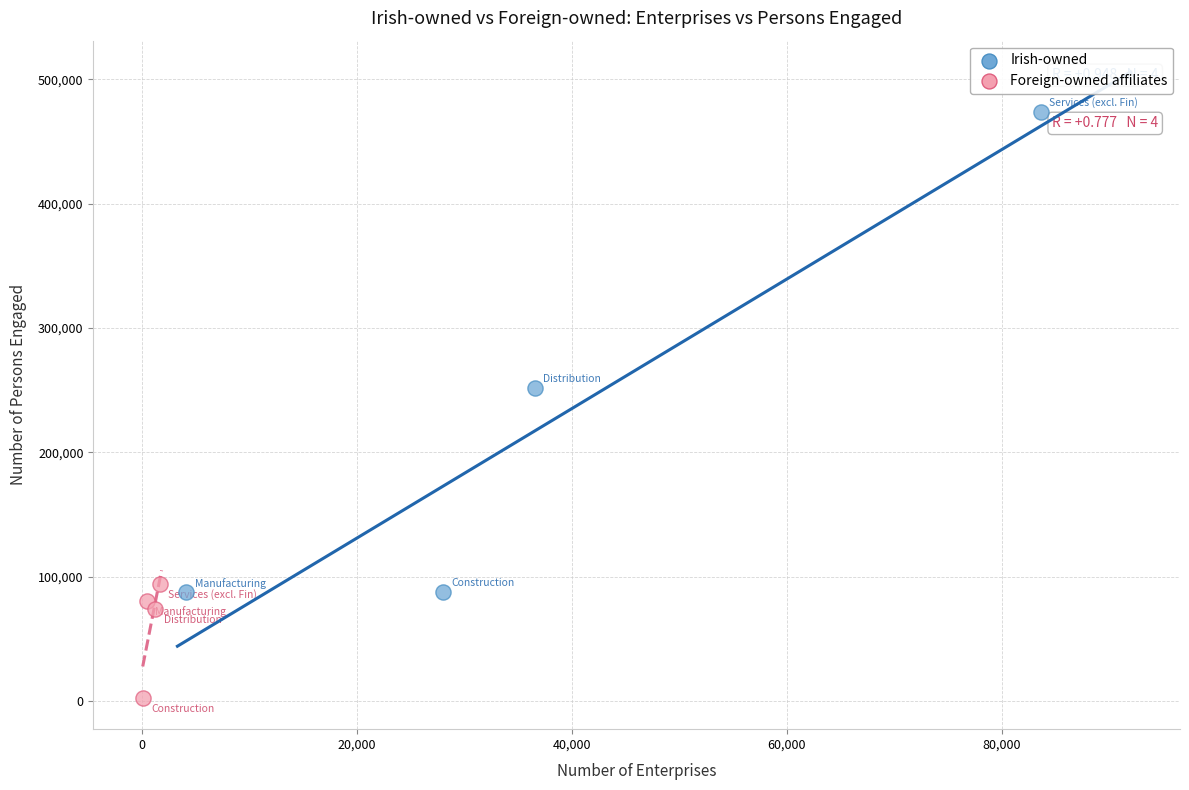

Which series reaches the maximum Y coordinate?

Irish-owned